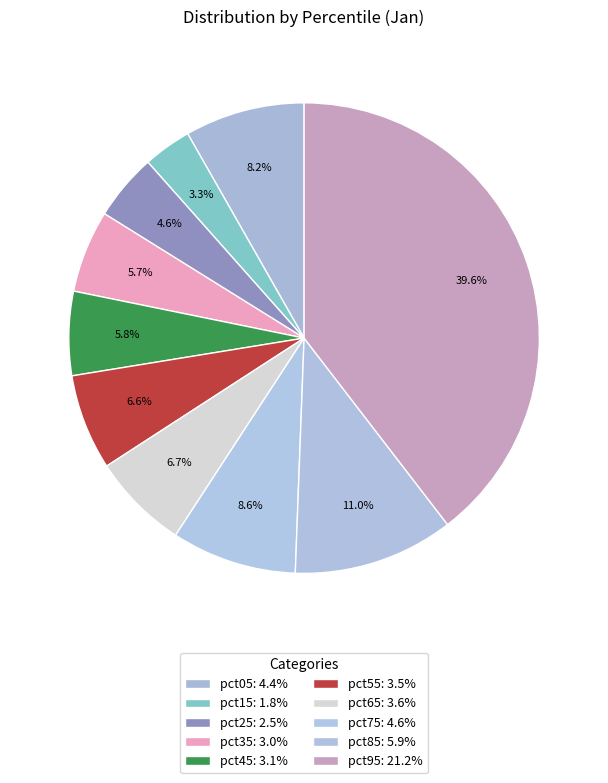

Is it true that pct55 is 7% of the pie?

True